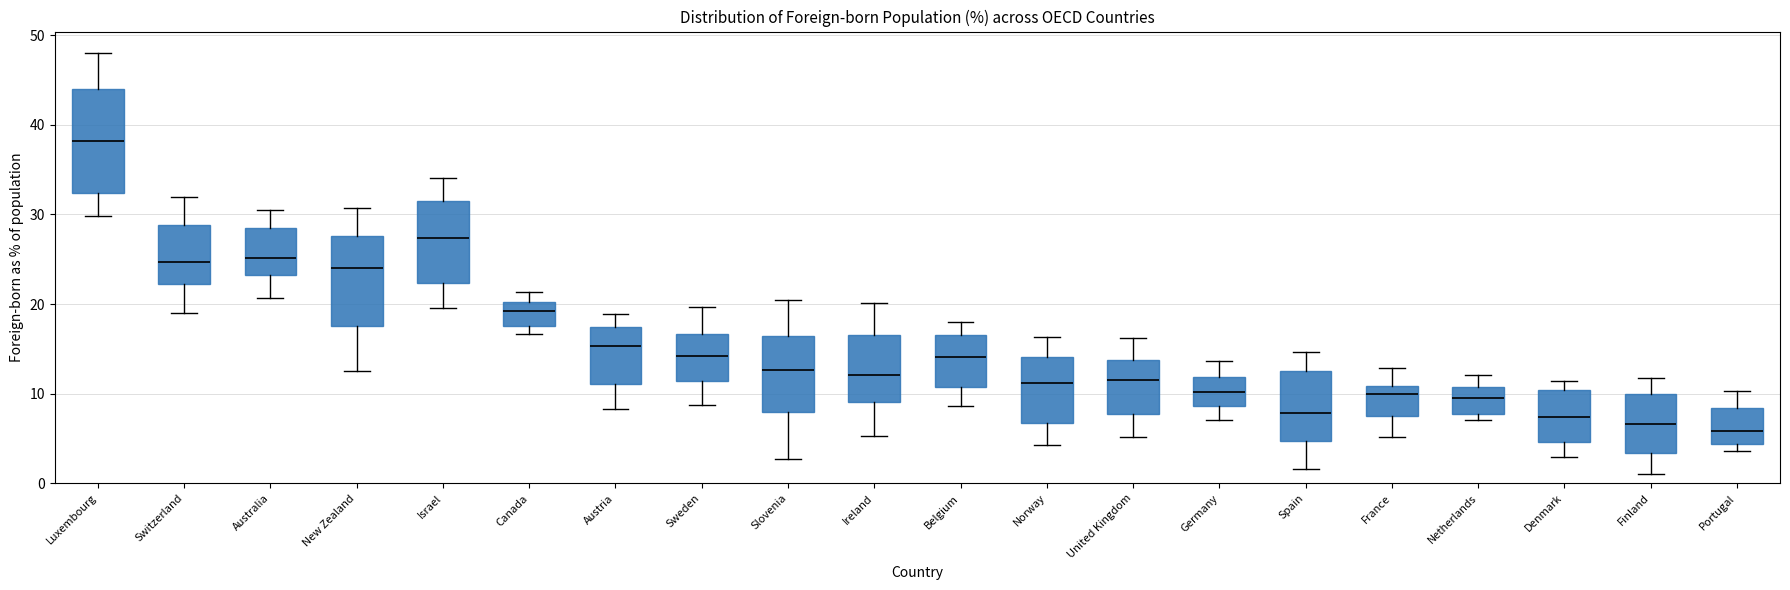

Reading left to right, read every box against the y-axis: the position of its median line, the range the box covers, and the ends of its whiskers. The values are not printed on the chart, so give them approximately, as read against the axis.

Luxembourg: median 38, box 32 to 44, whiskers 30 to 48
Switzerland: median 25, box 22 to 29, whiskers 19 to 32
Australia: median 25, box 23 to 29, whiskers 21 to 31
New Zealand: median 24, box 18 to 28, whiskers 13 to 31
Israel: median 27, box 22 to 32, whiskers 20 to 34
Canada: median 19, box 18 to 20, whiskers 17 to 21
Austria: median 15, box 11 to 17, whiskers 8 to 19
Sweden: median 14, box 11 to 17, whiskers 9 to 20
Slovenia: median 13, box 8 to 16, whiskers 3 to 20
Ireland: median 12, box 9 to 17, whiskers 5 to 20
Belgium: median 14, box 11 to 17, whiskers 9 to 18
Norway: median 11, box 7 to 14, whiskers 4 to 16
United Kingdom: median 12, box 8 to 14, whiskers 5 to 16
Germany: median 10, box 9 to 12, whiskers 7 to 14
Spain: median 8, box 5 to 13, whiskers 2 to 15
France: median 10, box 8 to 11, whiskers 5 to 13
Netherlands: median 10, box 8 to 11, whiskers 7 to 12
Denmark: median 7, box 5 to 10, whiskers 3 to 11
Finland: median 7, box 3 to 10, whiskers 1 to 12
Portugal: median 6, box 4 to 8, whiskers 4 (just below the box's lower edge) to 10